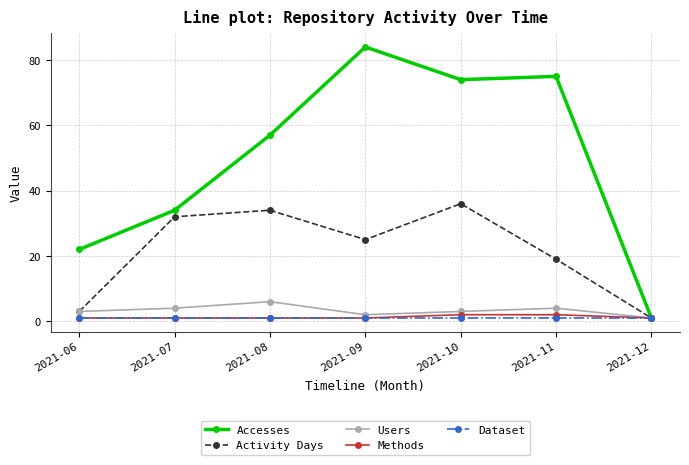

What are all the series names shown in the legend?

Accesses, Activity Days, Users, Methods, Dataset